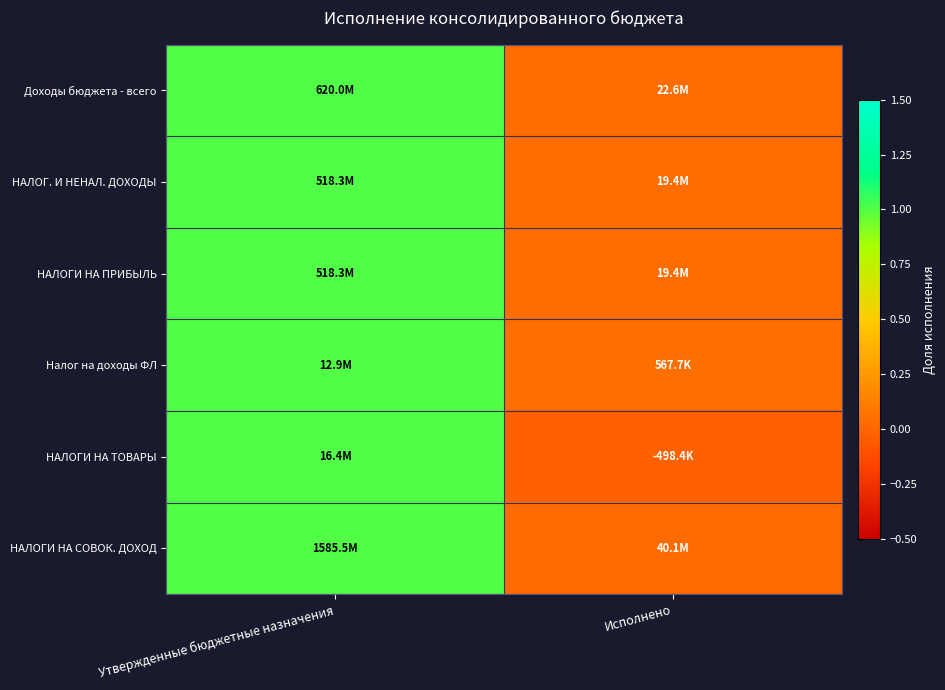

At how many categories does at least one series exceed 0?

2